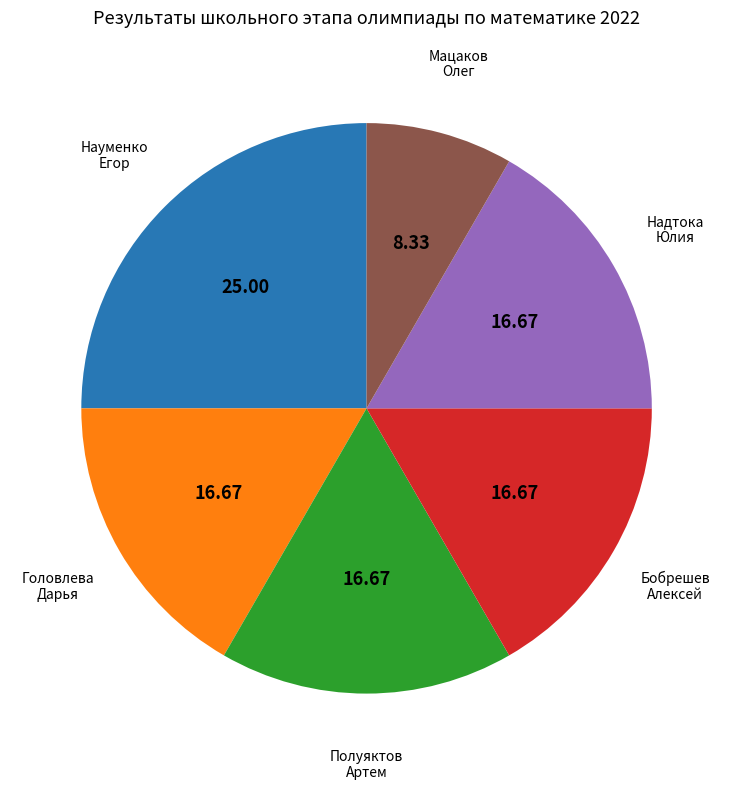

Is the sum of Мацаков Олег and Науменко Егор greater than half?

No